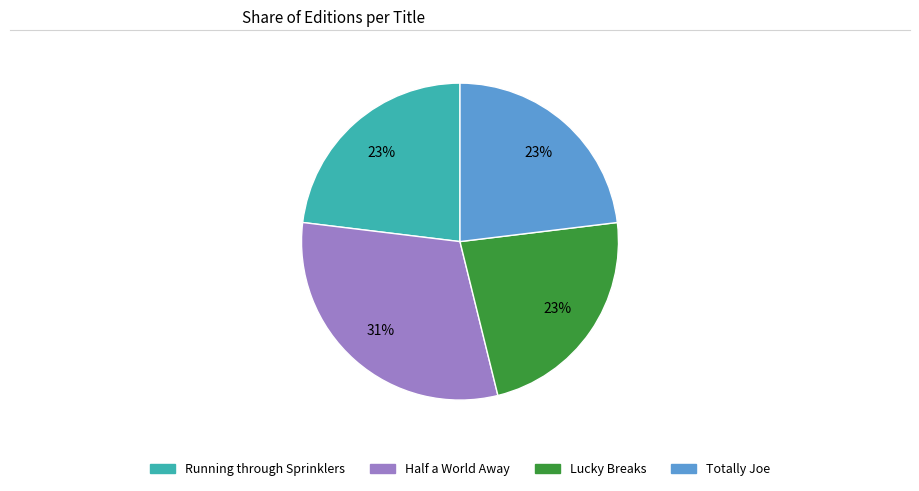

Which category has the biggest portion of the pie?

Half a World Away